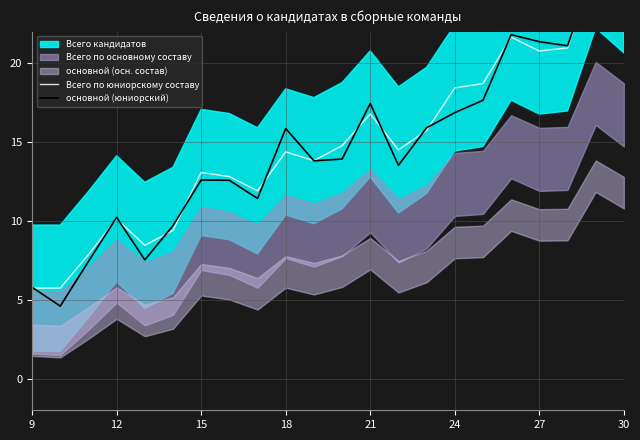

How many lines are shown in the chart?

2